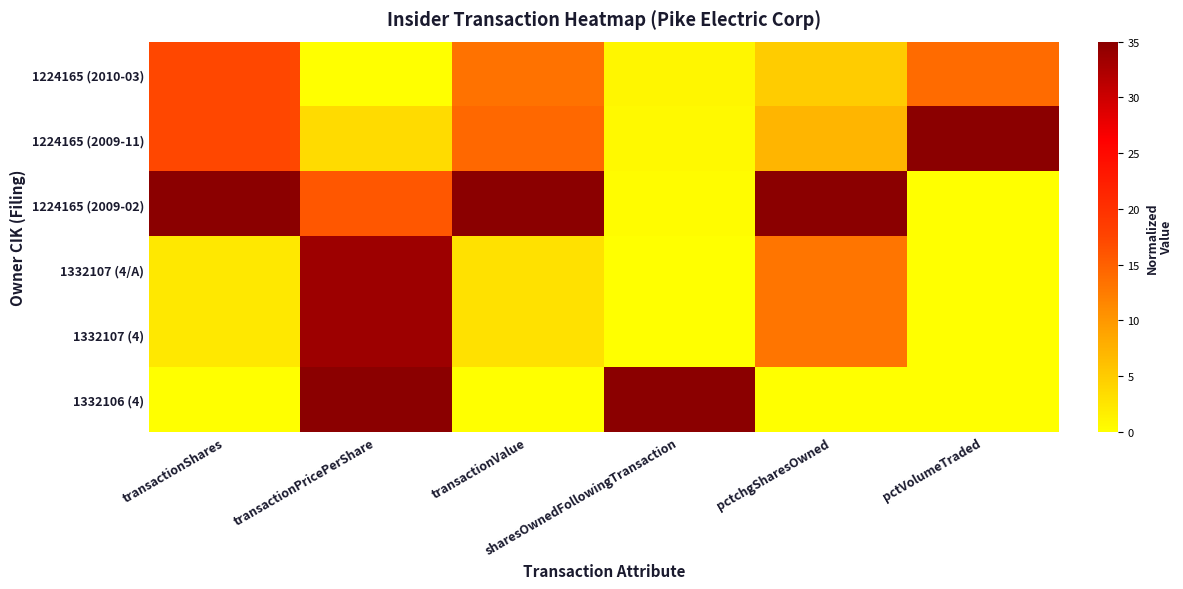

Reading left to right, list all the values displayed in this chart.

1224165 (2010-03): transactionShares=17.3	transactionPricePerShare=0.0	transactionValue=13.3	sharesOwnedFollowingTransaction=0.9	pctchgSharesOwned=4.9	pctVolumeTraded=14.0
1224165 (2009-11): transactionShares=17.3	transactionPricePerShare=3.5	transactionValue=14.2	sharesOwnedFollowingTransaction=0.6	pctchgSharesOwned=7.2	pctVolumeTraded=35.0
1224165 (2009-02): transactionShares=35.0	transactionPricePerShare=15.7	transactionValue=35.0	sharesOwnedFollowingTransaction=0.4	pctchgSharesOwned=35.0	pctVolumeTraded=0.0
1332107 (4/A): transactionShares=2.3	transactionPricePerShare=33.6	transactionValue=2.9	sharesOwnedFollowingTransaction=0.0	pctchgSharesOwned=13.0	pctVolumeTraded=0.0
1332107 (4): transactionShares=2.3	transactionPricePerShare=33.6	transactionValue=2.9	sharesOwnedFollowingTransaction=0.0	pctchgSharesOwned=13.0	pctVolumeTraded=0.0
1332106 (4): transactionShares=0.0	transactionPricePerShare=35.0	transactionValue=0.0	sharesOwnedFollowingTransaction=35.0	pctchgSharesOwned=0.0	pctVolumeTraded=0.0